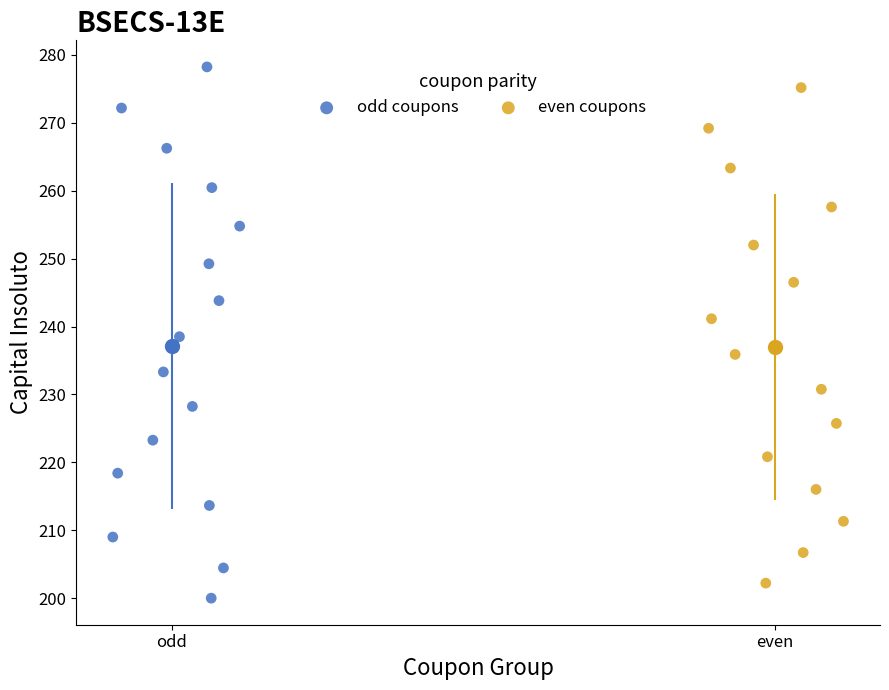

What are all the series names shown in the legend?

odd coupons, even coupons